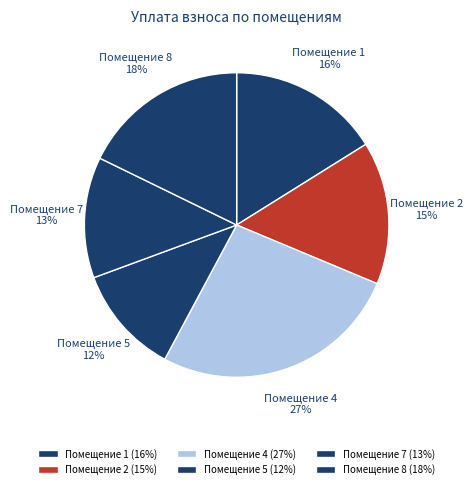

How many slices are in this pie chart?

6